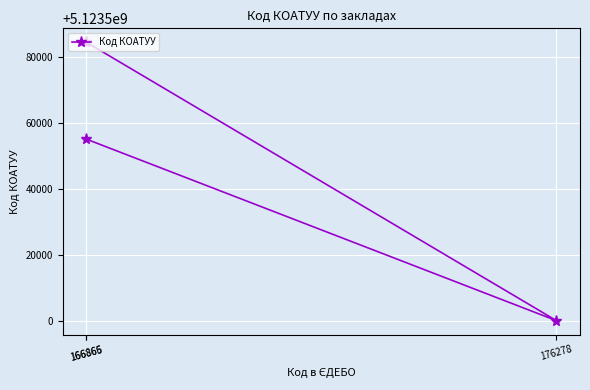

Reading left to right, list all the values displayed in this chart.

166865=5123555100	166866=5123584501	176278=5123500000